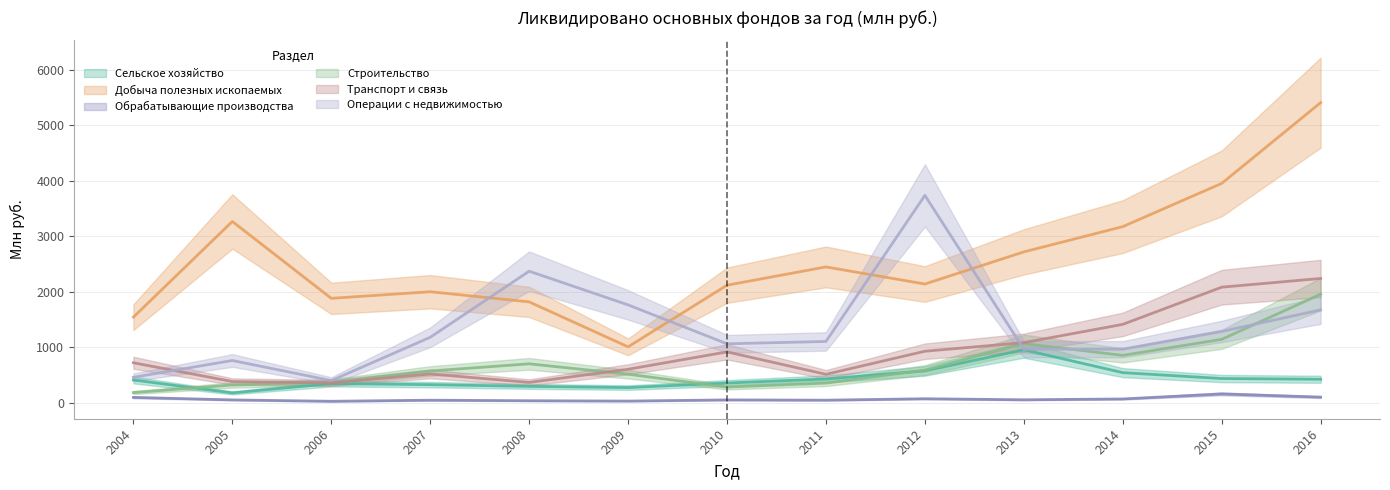

At which label is Обрабатывающие производства closest to 95?

2004